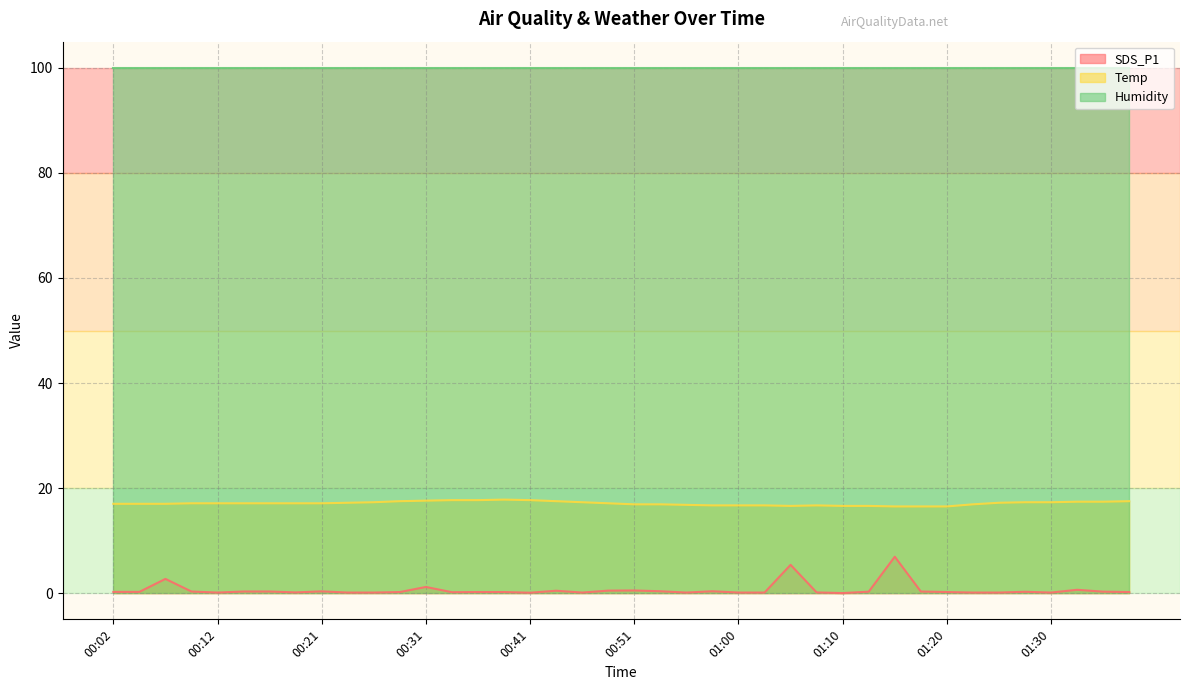

True or false: SDS_P1 and Temp intersect in this chart.

False